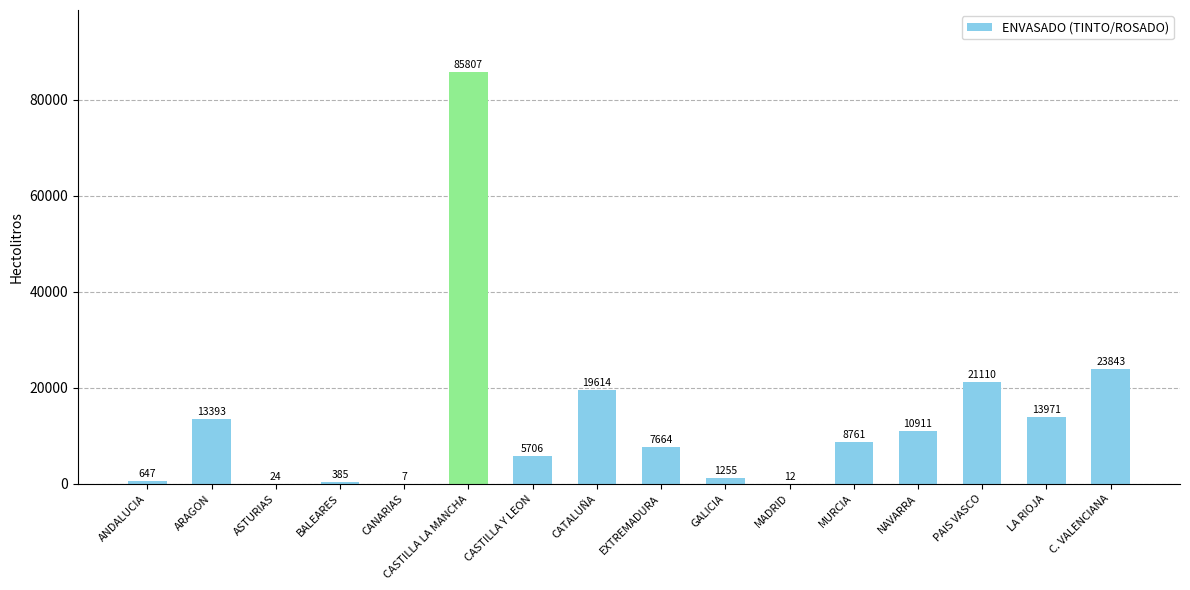

Between GALICIA and NAVARRA, which is larger?

NAVARRA